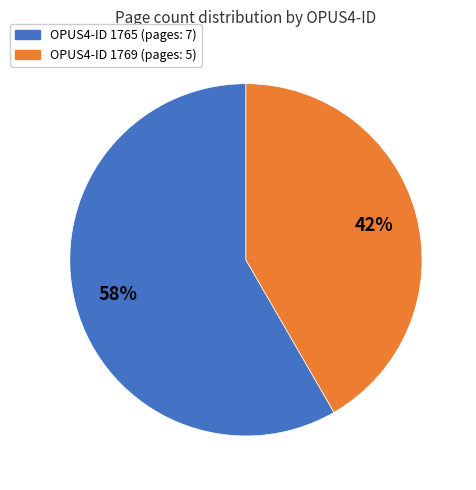

Count the number of slices in the pie.

2